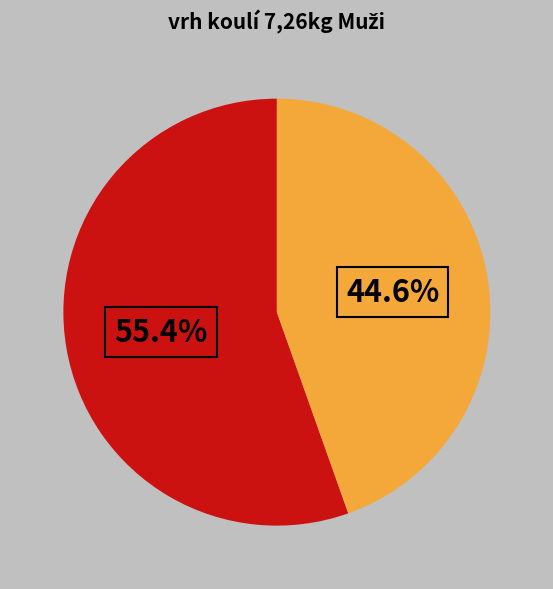

Does any single category account for the majority?

Yes